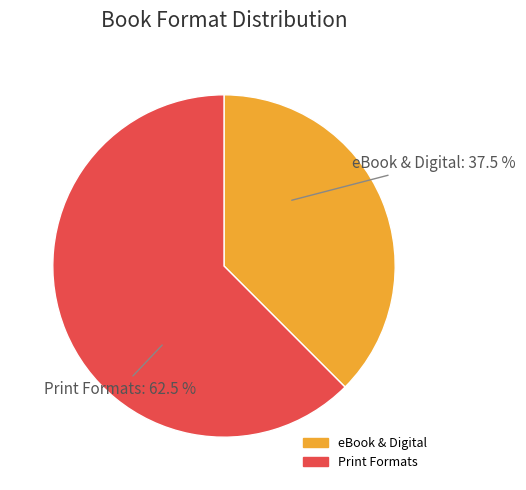

Is there a majority slice in this chart?

Yes